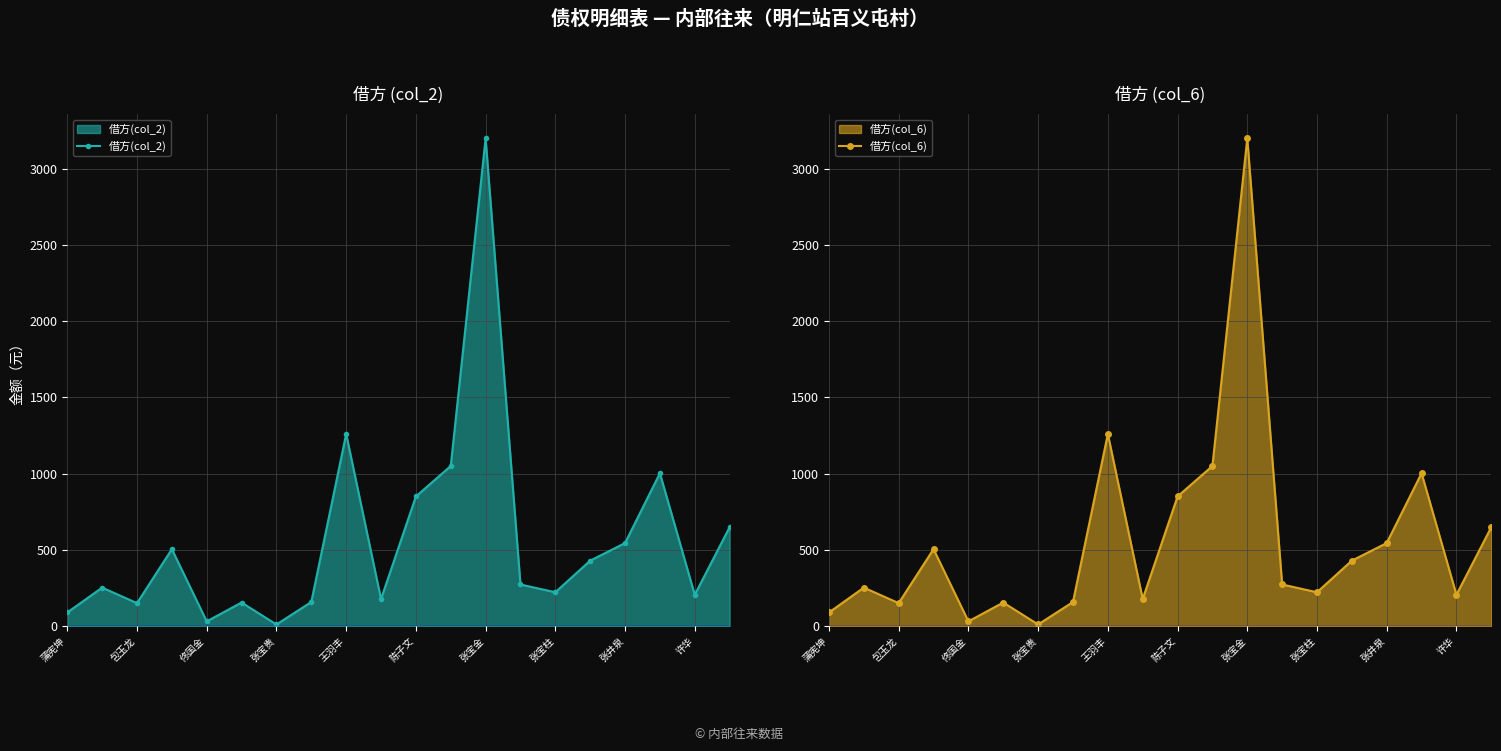

Where is 借方(col_2) nearest to the value 1605?

王羽丰